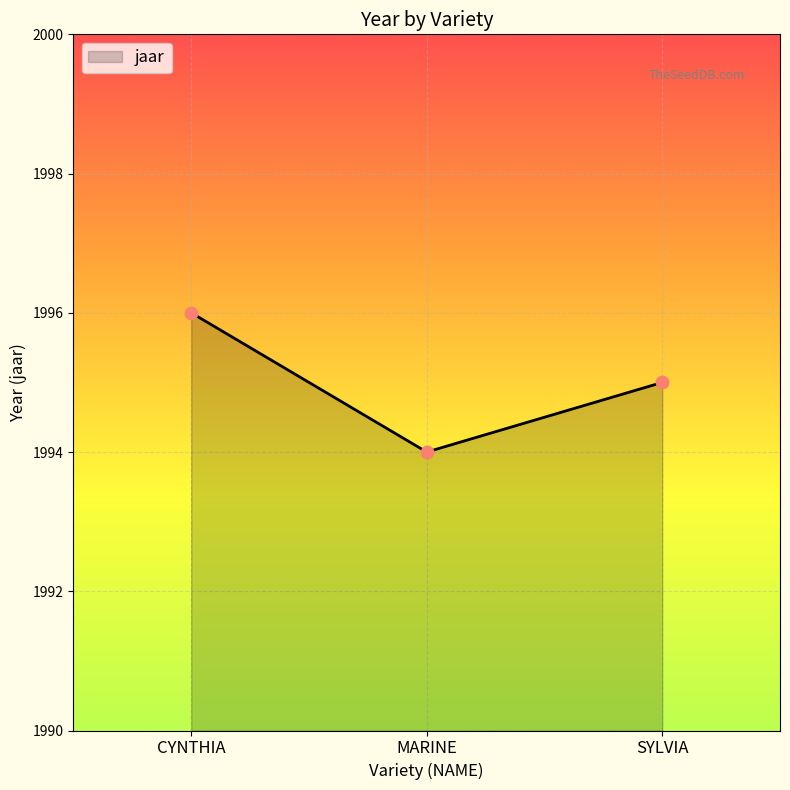

Approximately how many times larger is the value at SYLVIA compared to CYNTHIA?

1.0